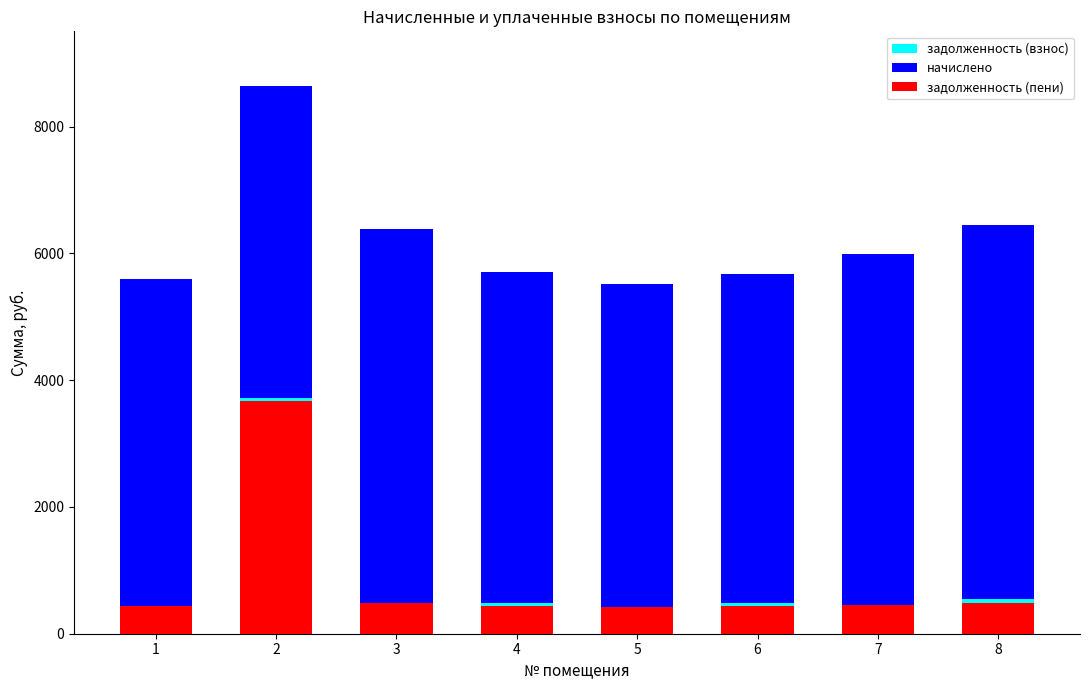

At how many categories does at least one series exceed 4218?

8